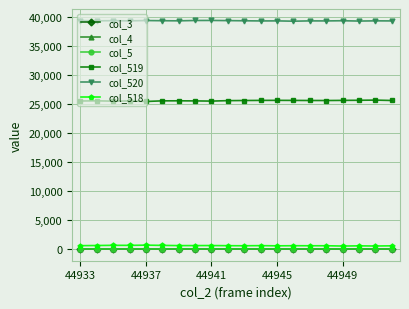

What is the value of the col_520 point at the 2nd from the left?

39329